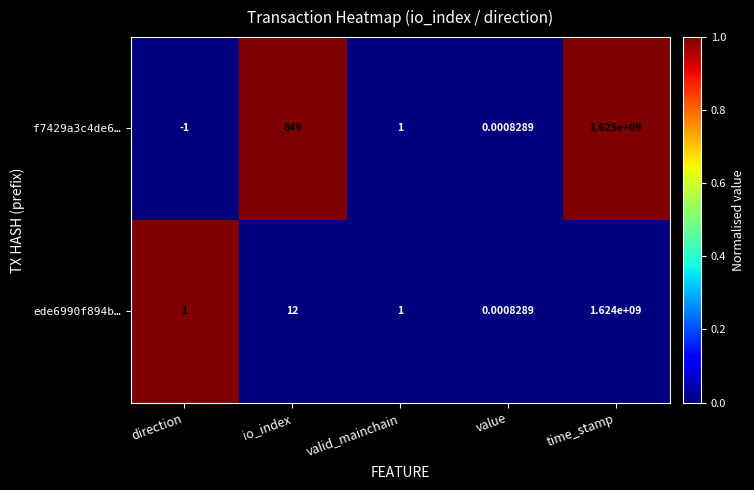

List the labels in order of f7429a3c4de6… value, largest first.

time_stamp, io_index, valid_mainchain, value, direction